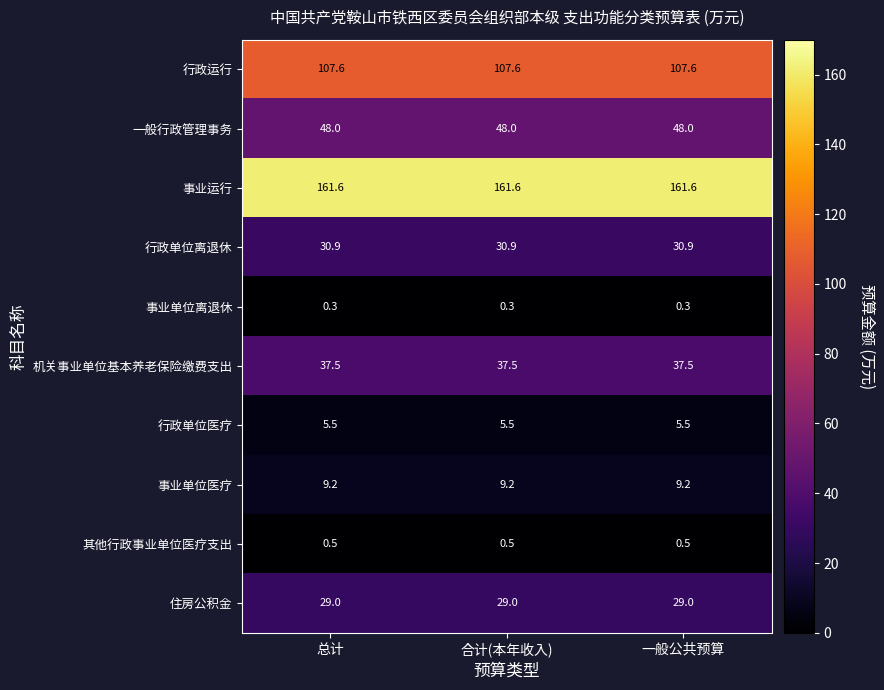

What is the average value of the 事业运行 series?

161.6